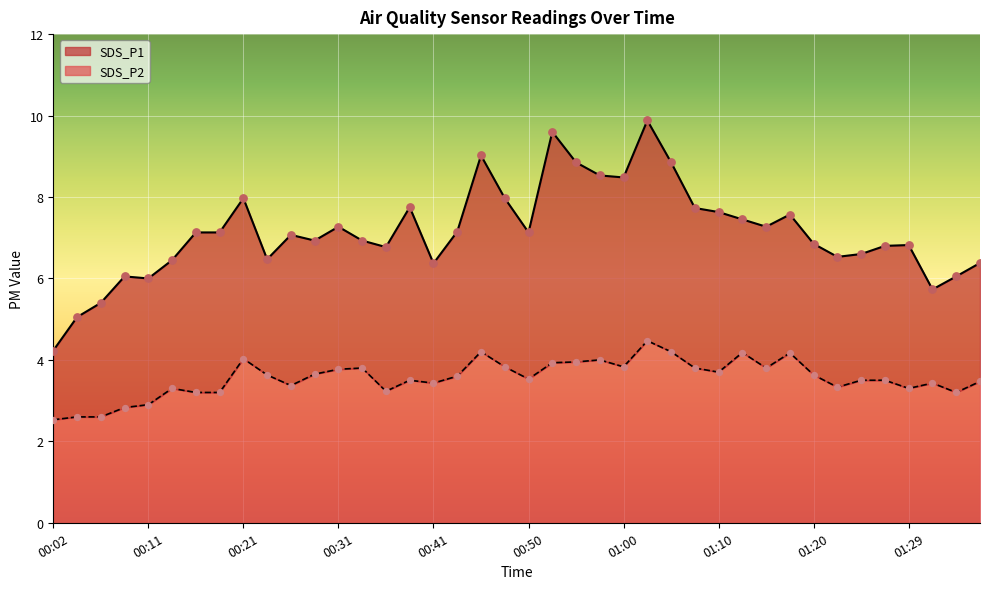

Which series reaches the maximum Y coordinate?

SDS_P1